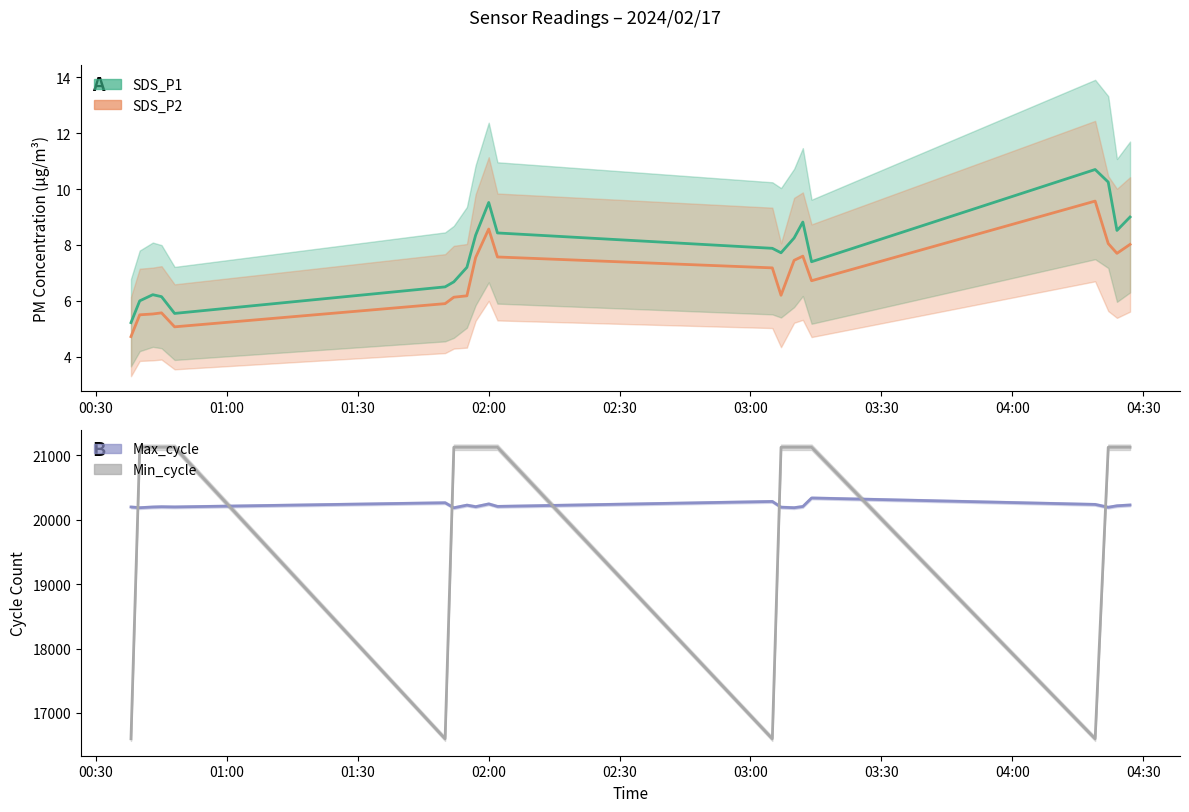

How many interior local valleys does the SDS_P2 series have?

4